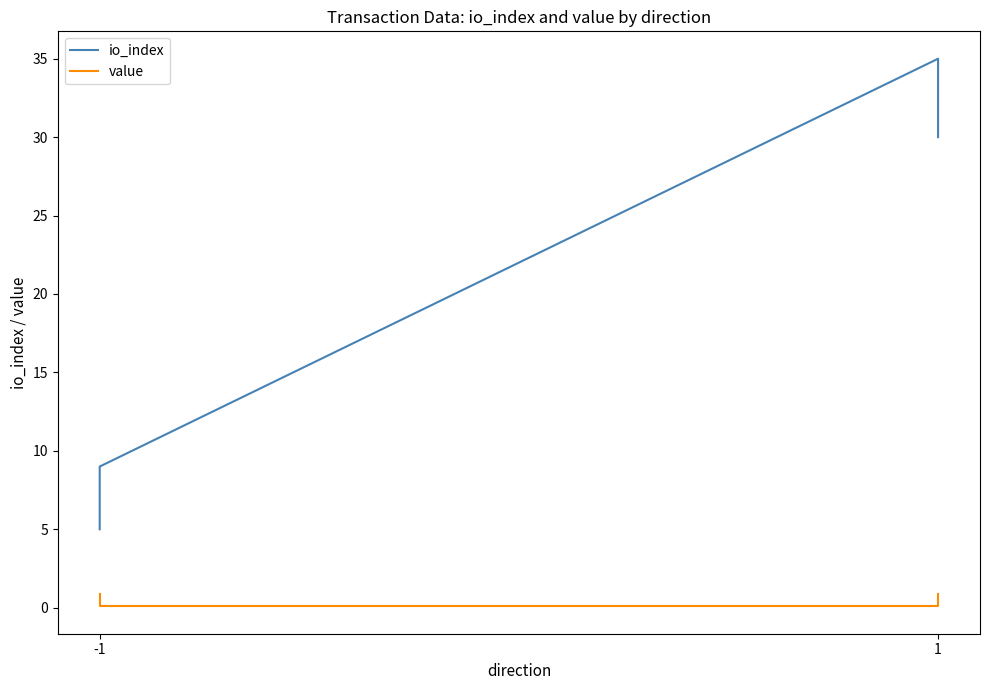

True or false: io_index and value cross at least once.

False